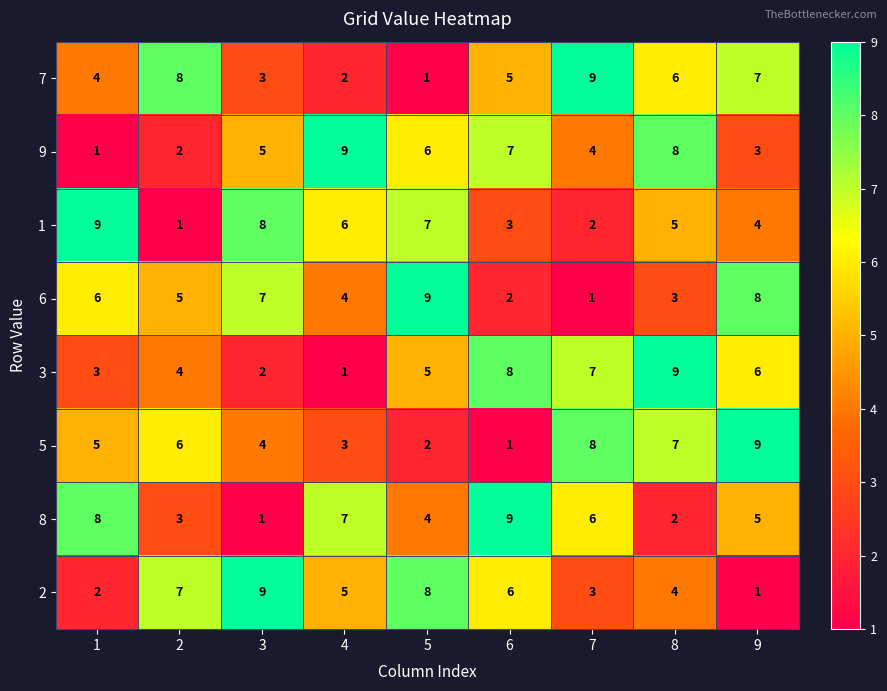

The 9 series shows 8 at 5. True or false?

False